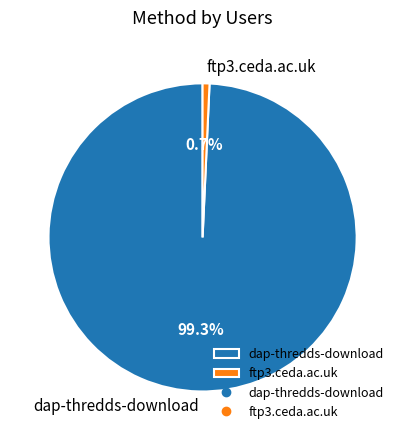

How many slices are in this pie chart?

2